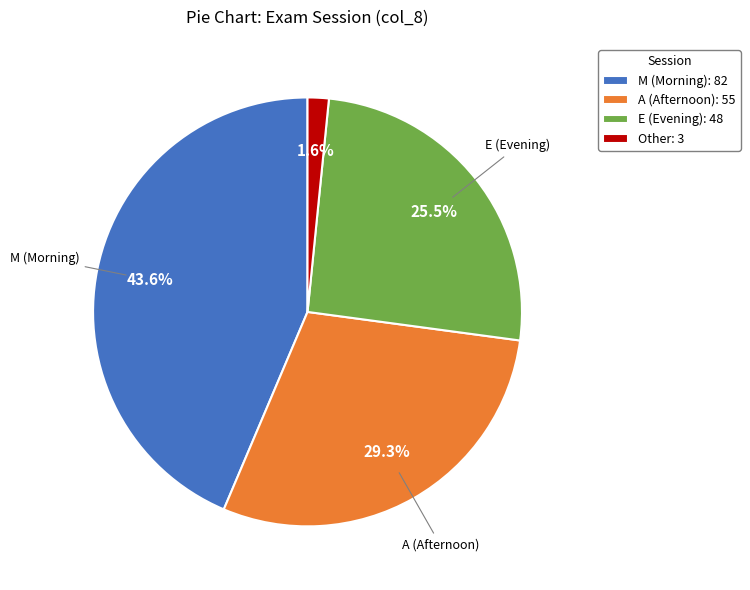

Between A (Afternoon): 55 and M (Morning): 82, which is larger?

M (Morning): 82